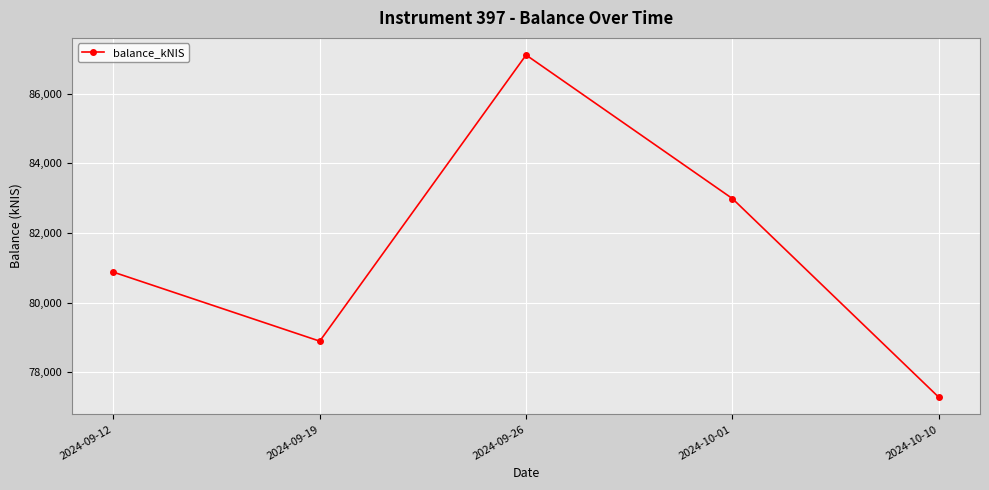

What is the change in value from 2024-09-19 to 2024-09-26?

+8216.3